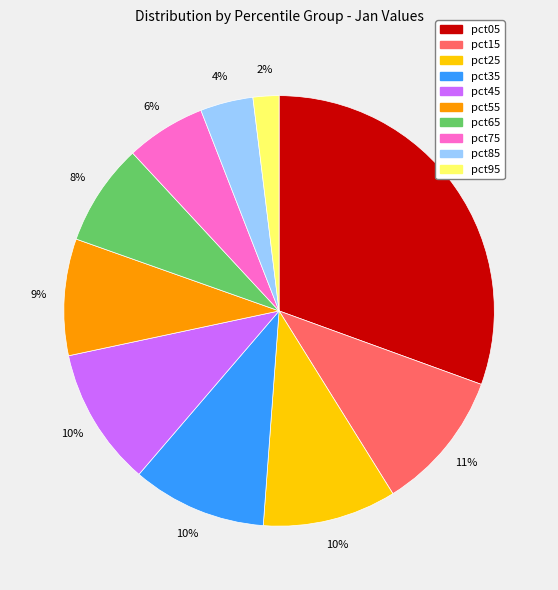

Do pct45 and pct75 together represent more than half of the pie?

No